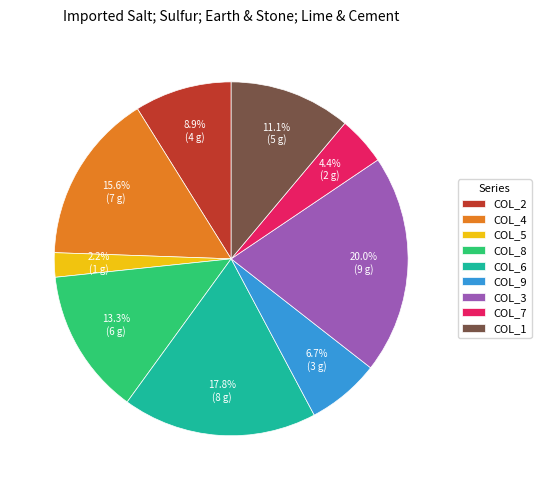

How much of the chart is everything except COL_4?

84.4%